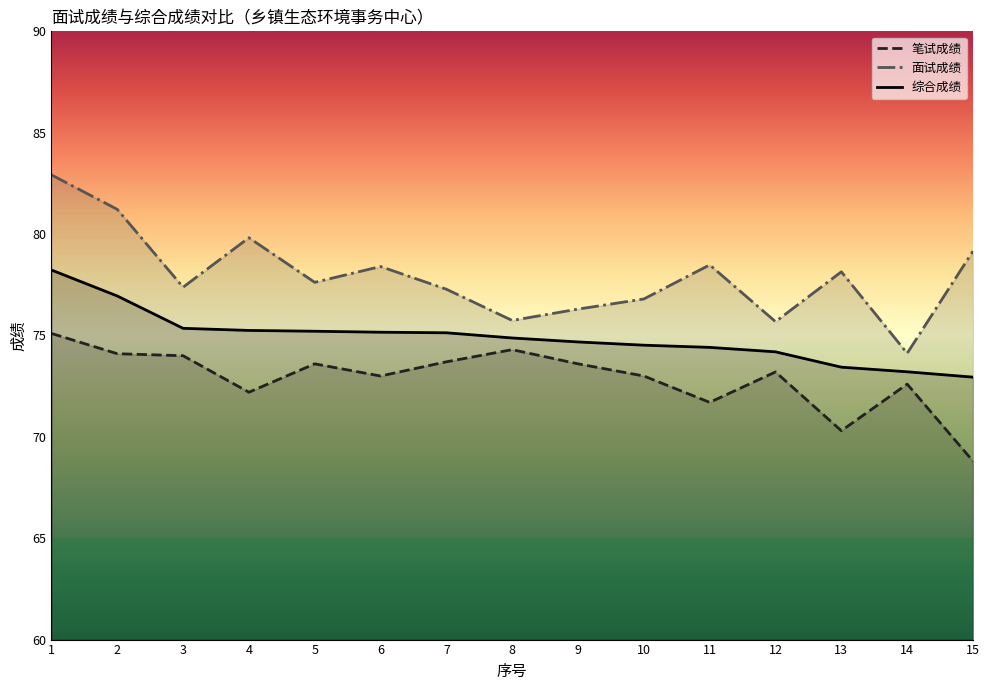

What is the difference between the second highest and minimum values in the 面试成绩 series?

7.1